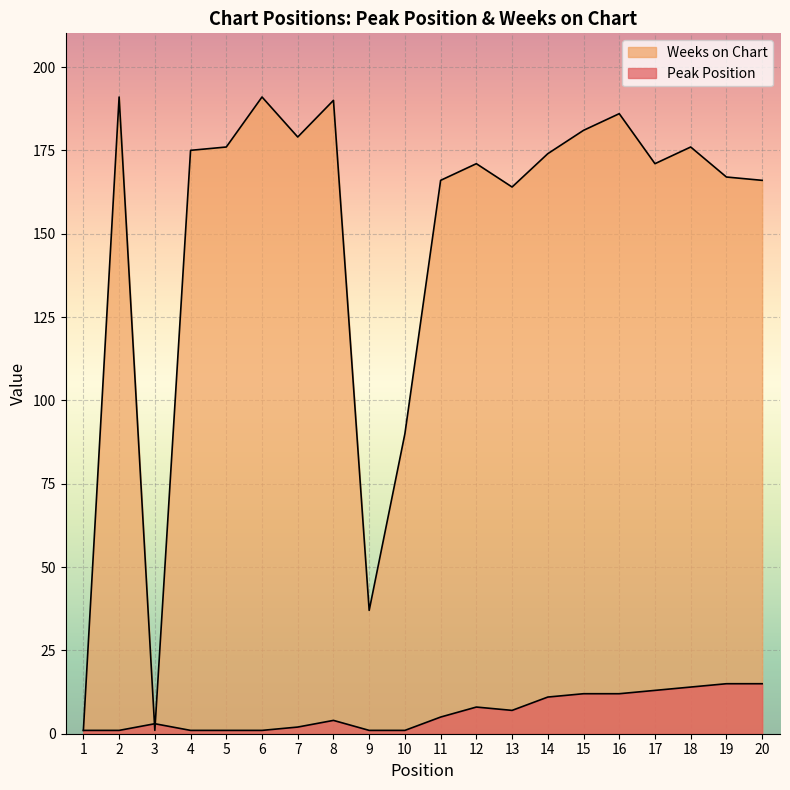

What is the total value across all series at 1?

2